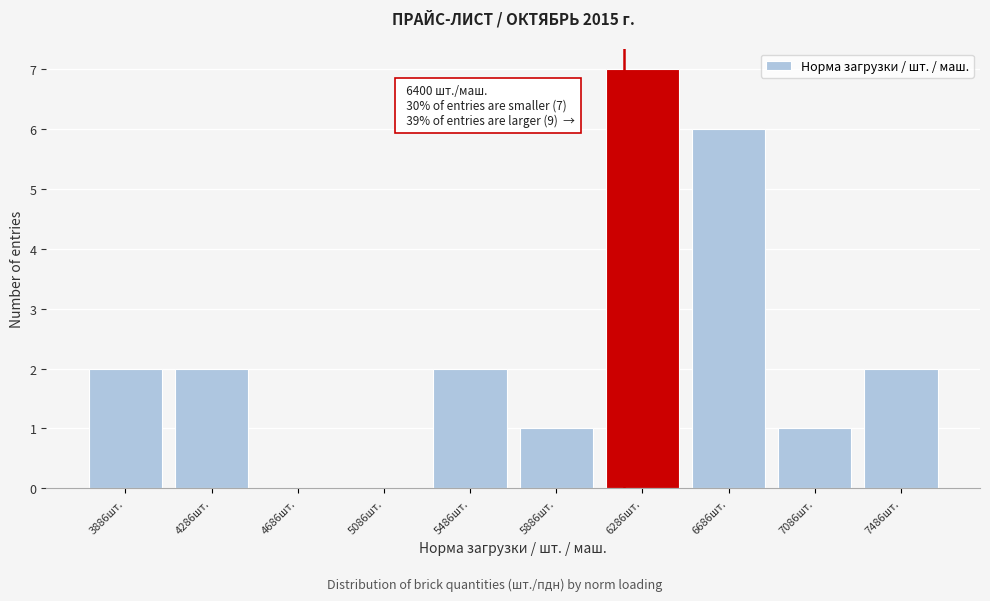

Reading left to right, transcribe all the data shown in this chart.

3886шт.=2	4286шт.=2	4686шт.=0	5086шт.=0	5486шт.=2	5886шт.=1	6286шт.=7	6686шт.=6	7086шт.=1	7486шт.=2